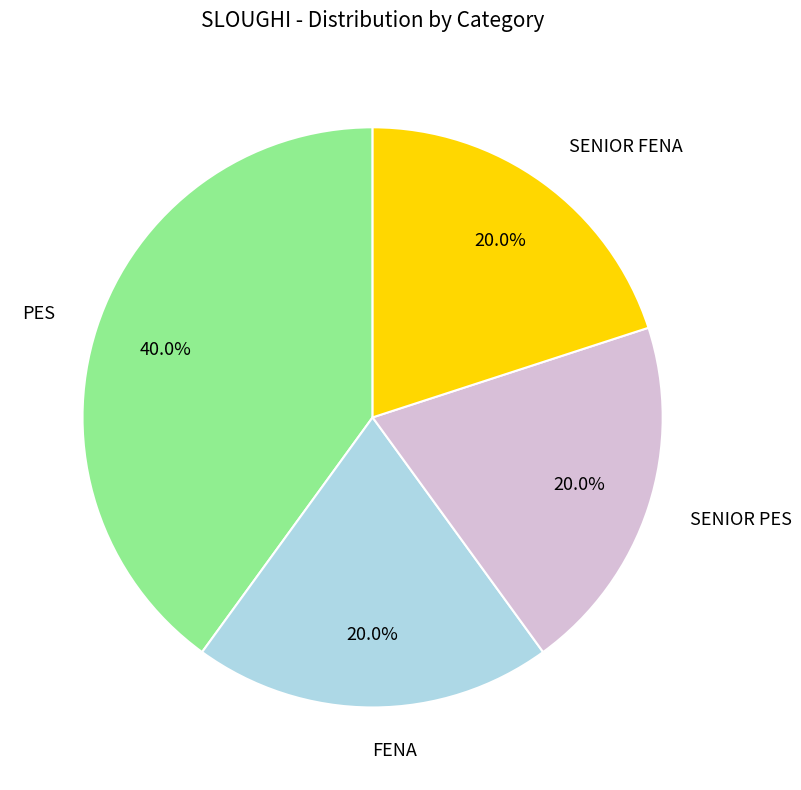

To the nearest percent, what is the difference between the largest and smallest slice percentages?

20%